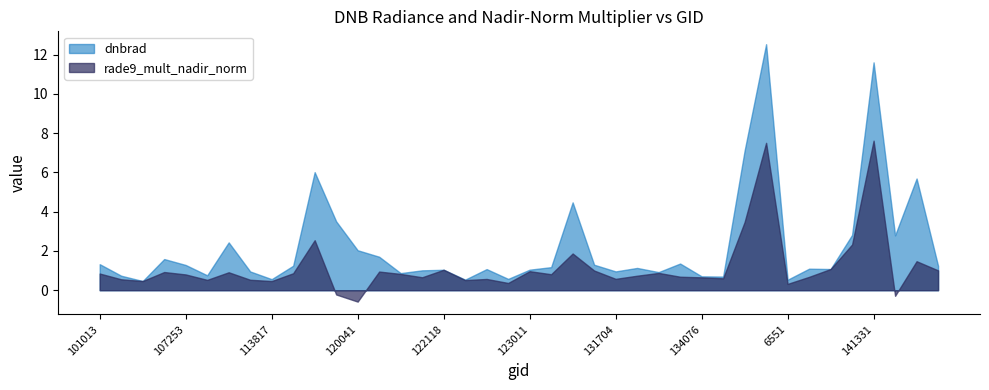

Which series has the largest total across all categories?

dnbrad